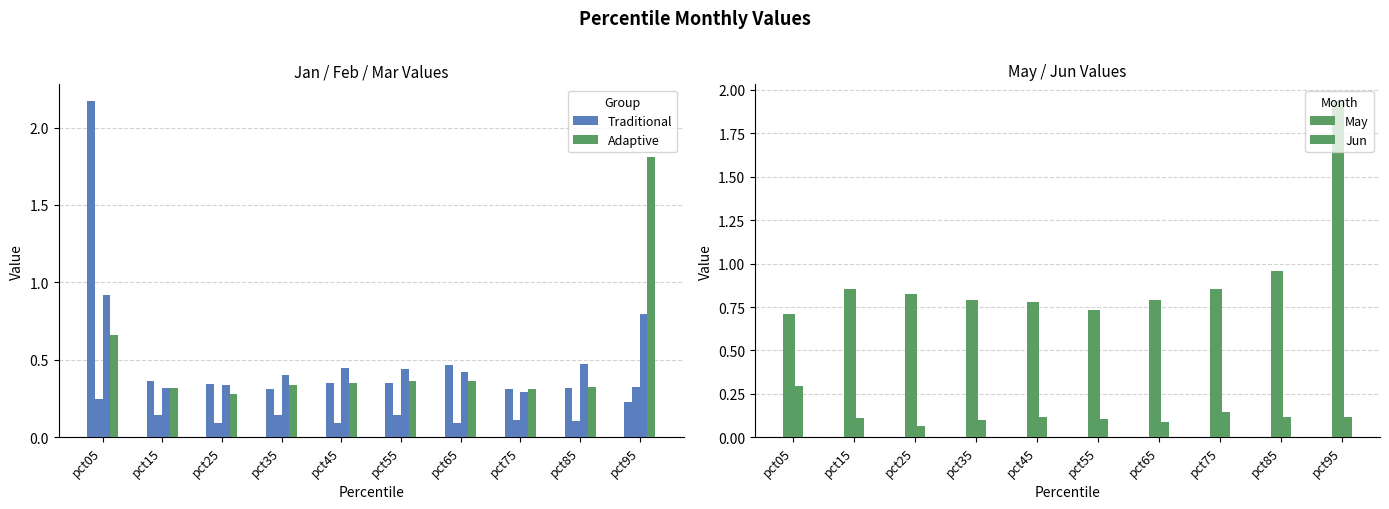

The Traditional series shows 0.6 at pct55. True or false?

False